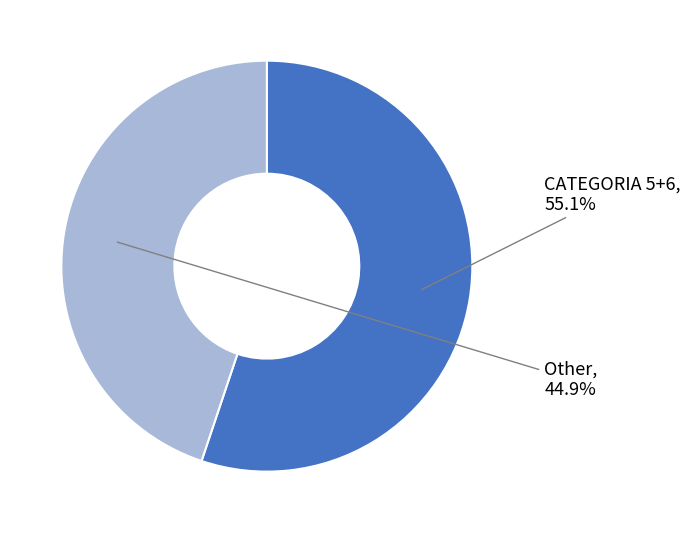

Does any single category account for the majority?

Yes